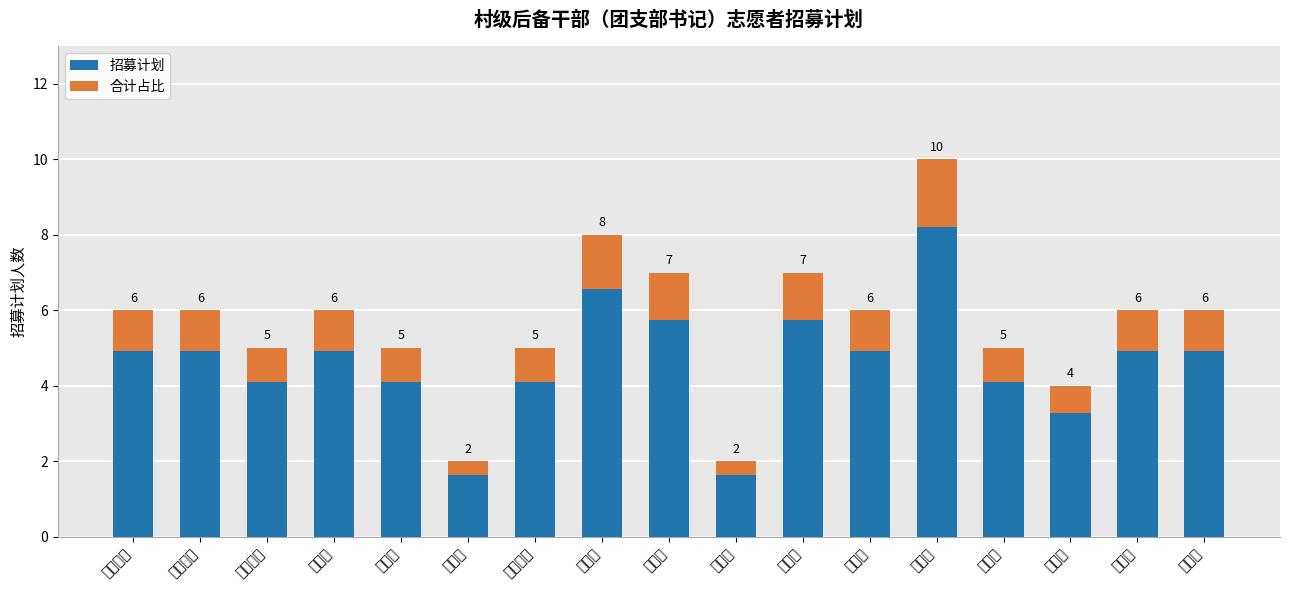

The 合计占比 series shows 0.3 at 天堂镇. True or false?

False